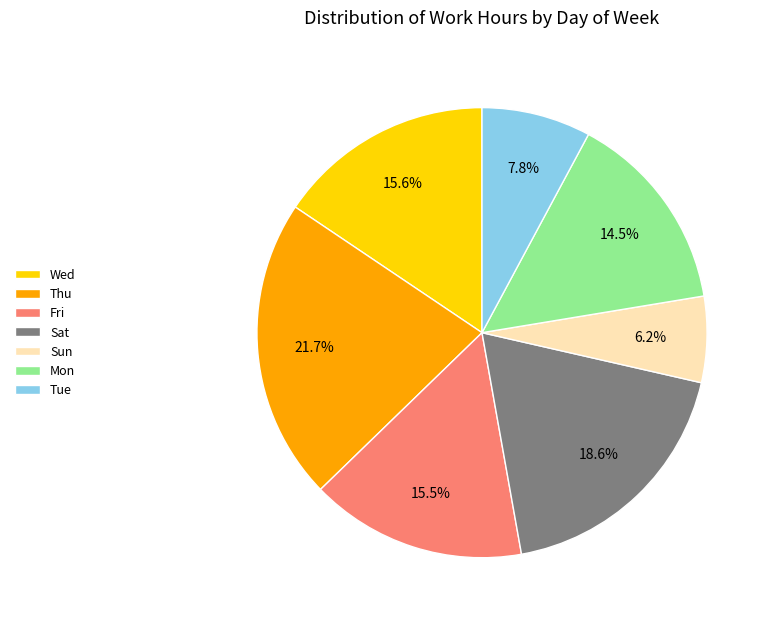

What percentage is the Sat slice, to the nearest percent?

19%